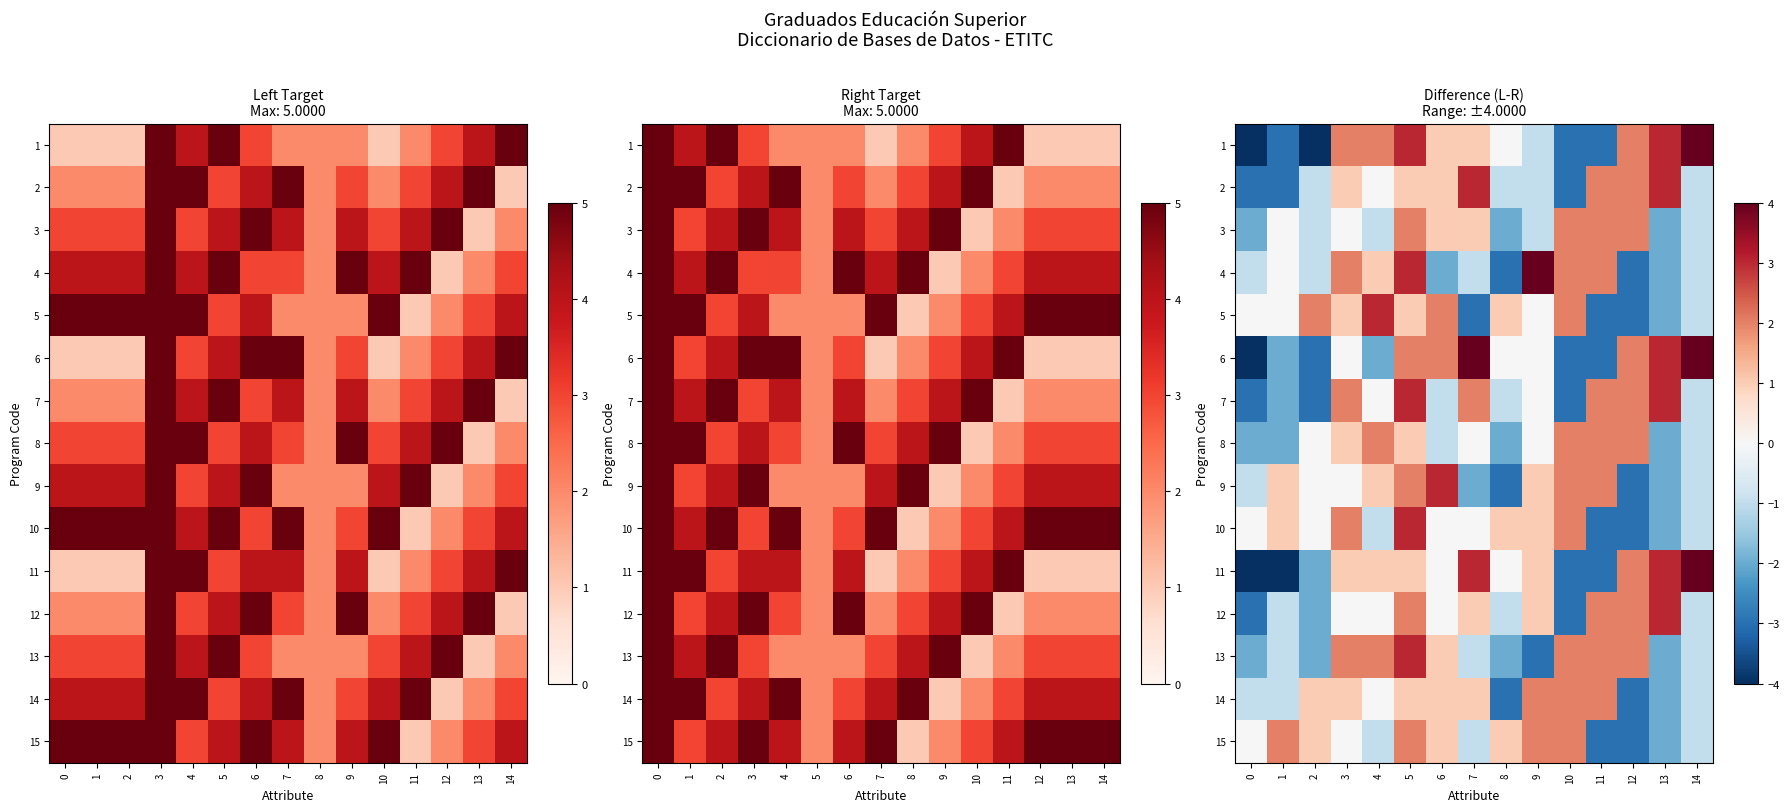

How many 12 values are between -1 and 2?

11